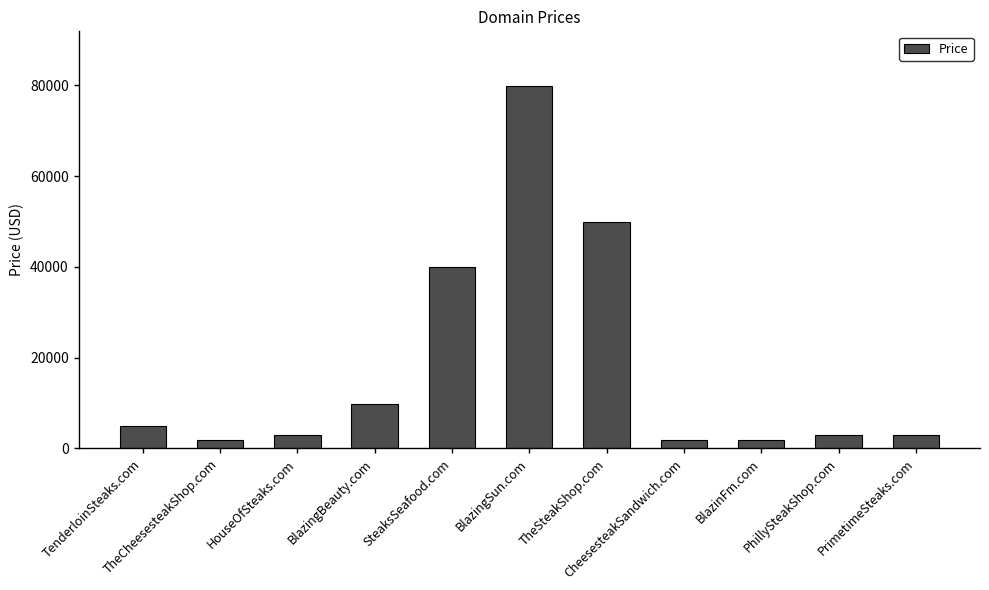

What is the difference between the maximum and minimum values?

78000